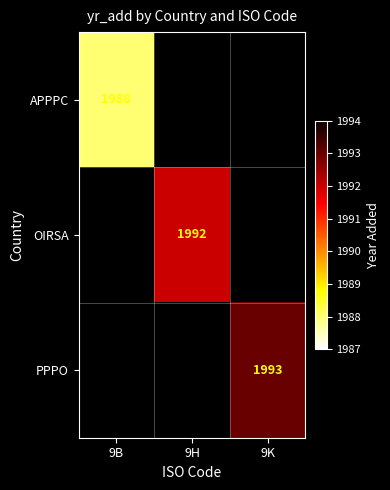

Is the value of APPPC at 9B greater than the value of PPPO at 9K?

No